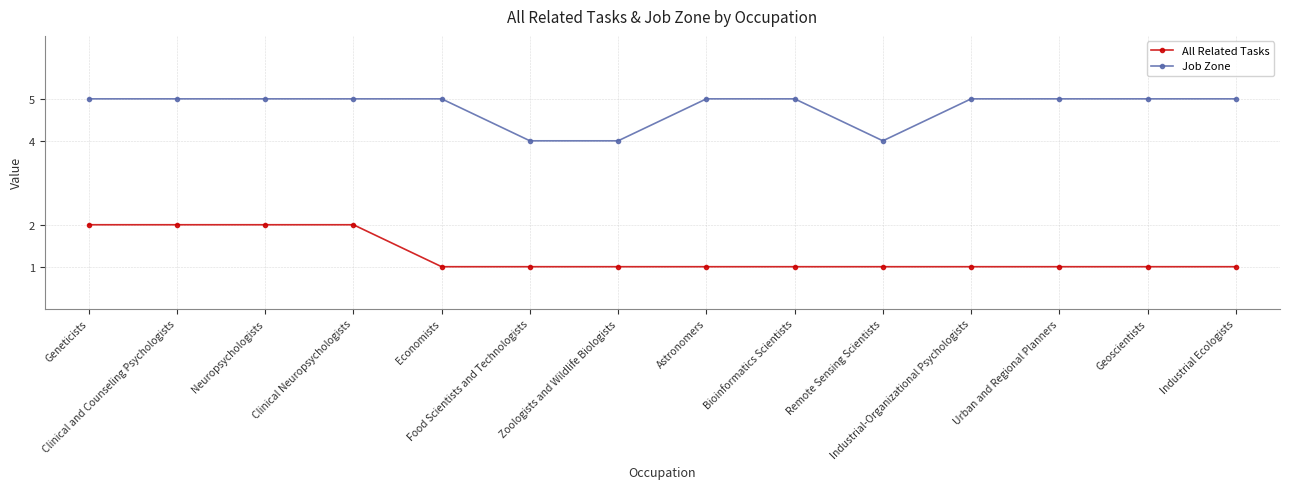

What is the difference between the maximum and minimum values in the All Related Tasks series?

1